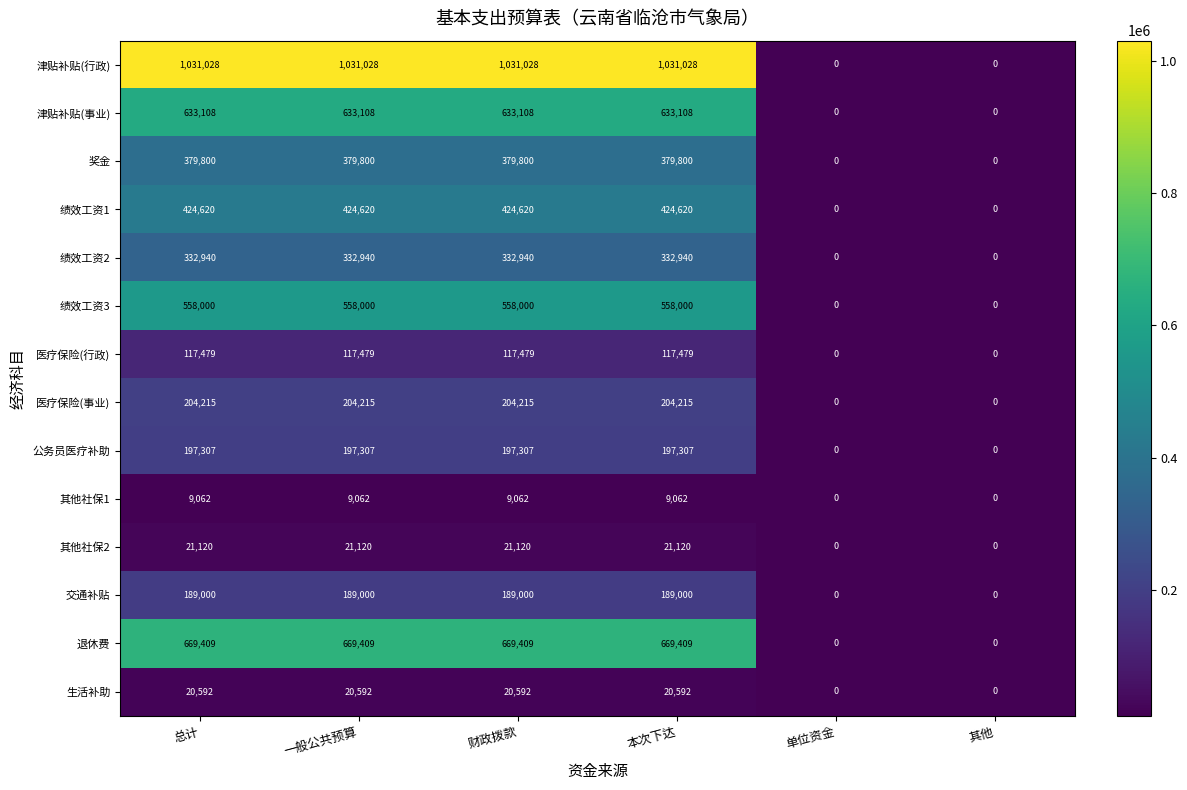

Is it true that 津贴补贴(行政) equals 655347 at 一般公共预算?

False